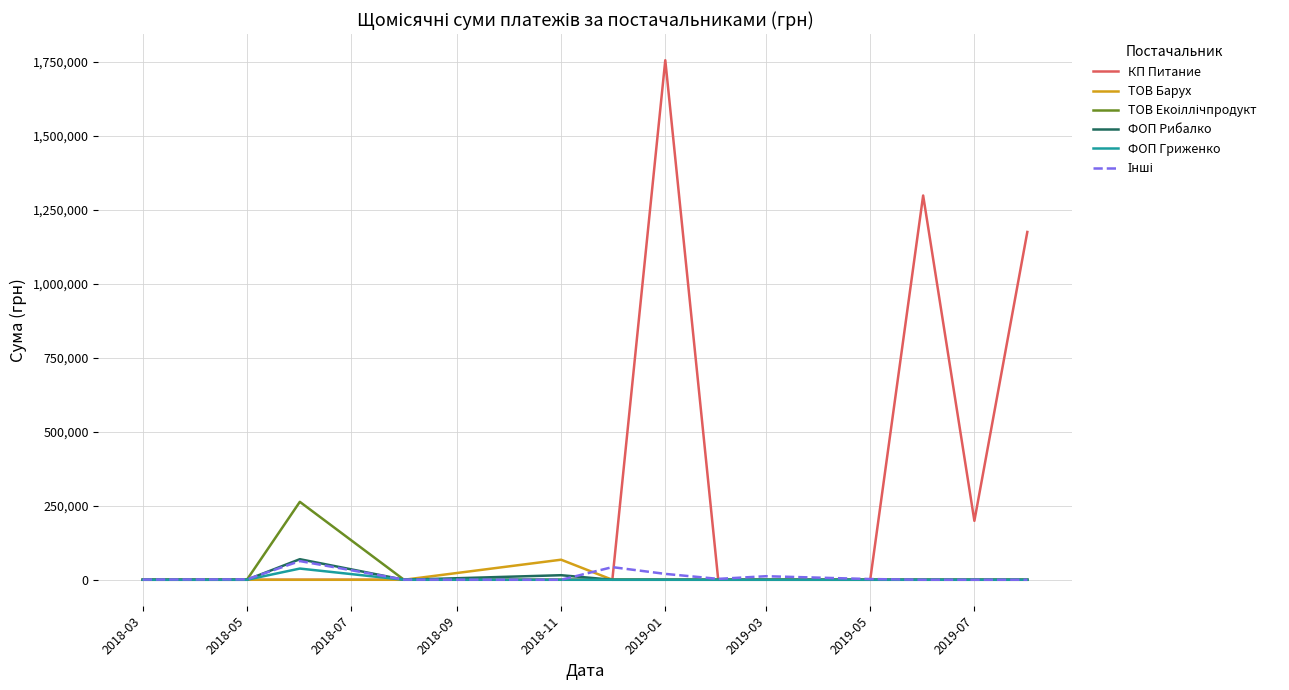

Which series has the largest total across all categories?

КП Питание